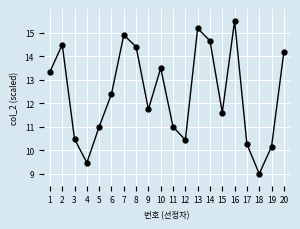

Which has a higher value, 3 or 5?

5